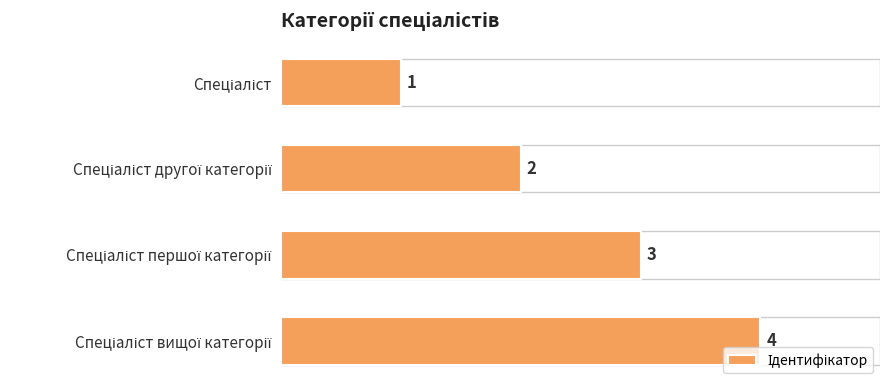

What is the sum of all values?

10